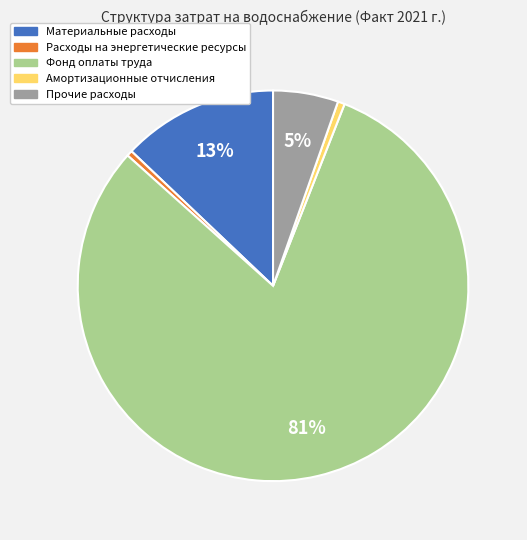

To the nearest percent, what portion does Прочие расходы represent?

5%